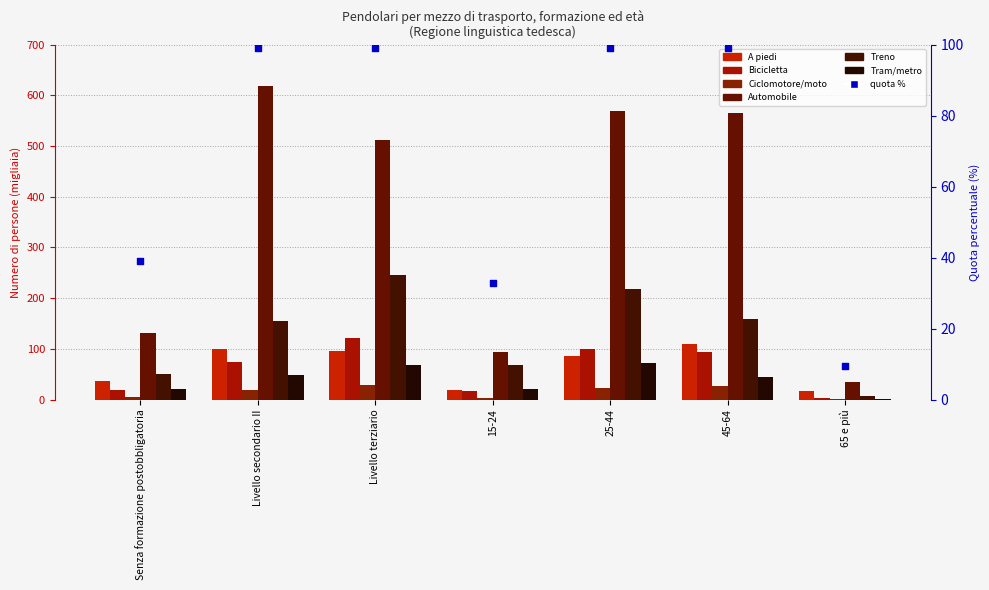

Which series has the largest total across all categories?

Automobile